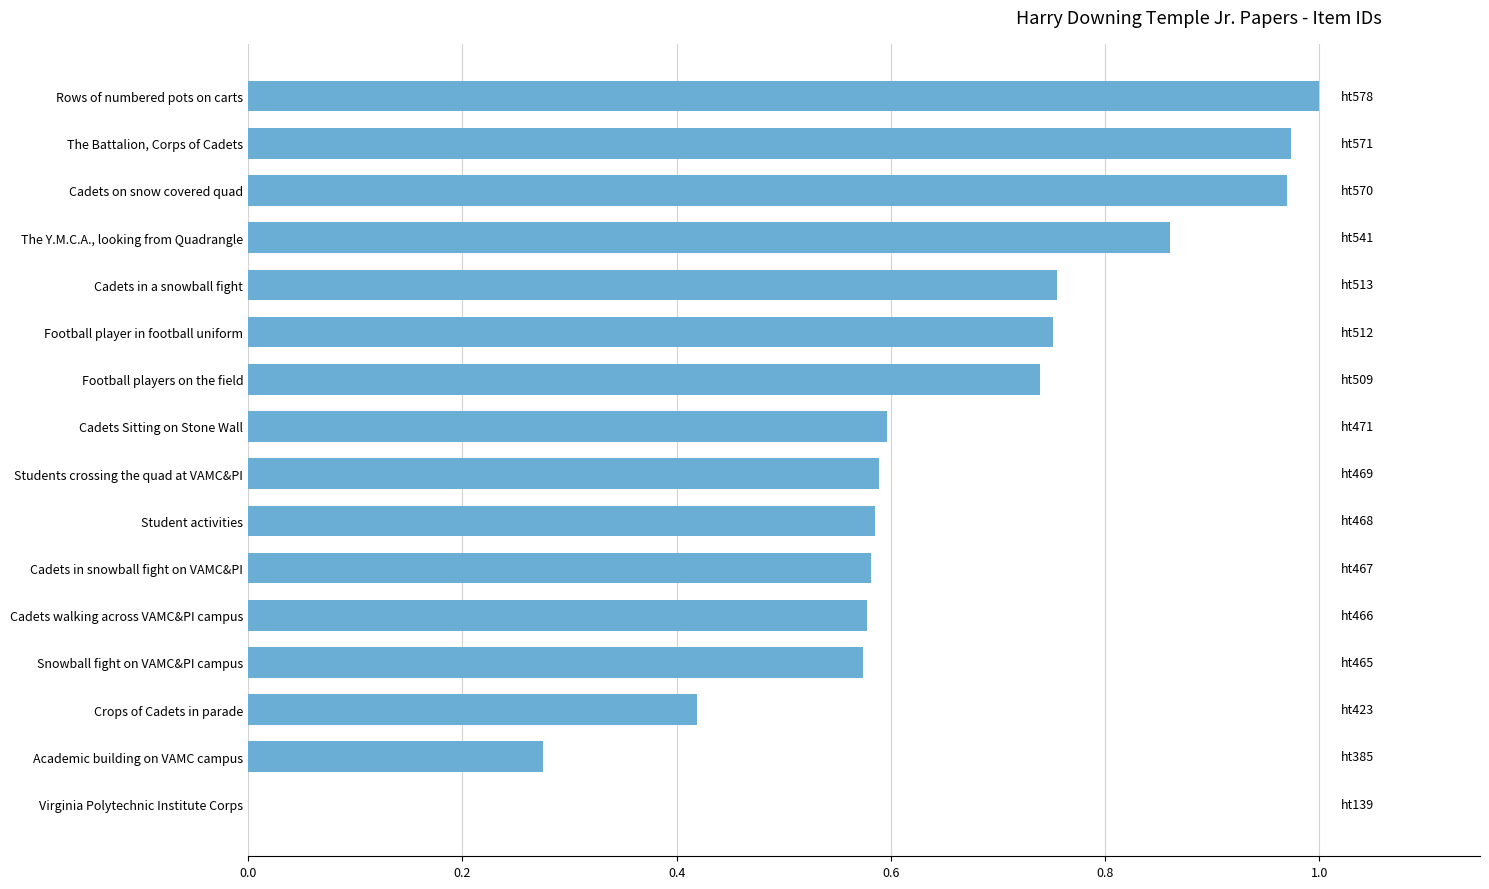

What is the sum of the values at Student activities and Students crossing the quad at VAMC&PI?

1.2